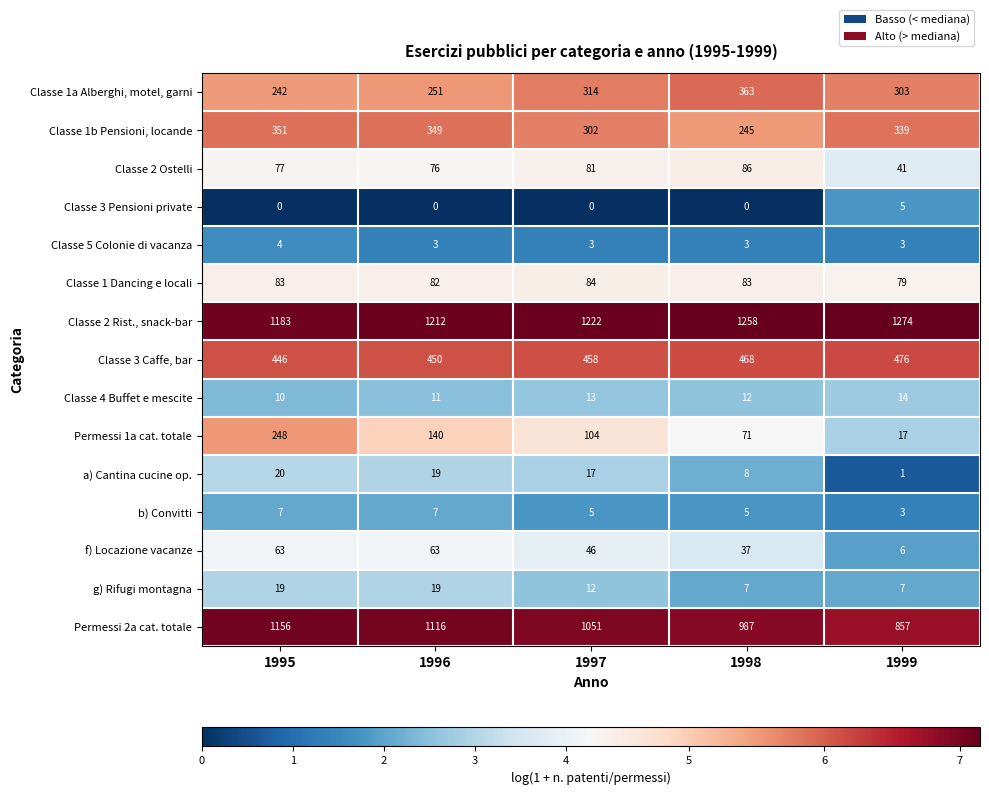

What is the total value across all series at 1999?

3425